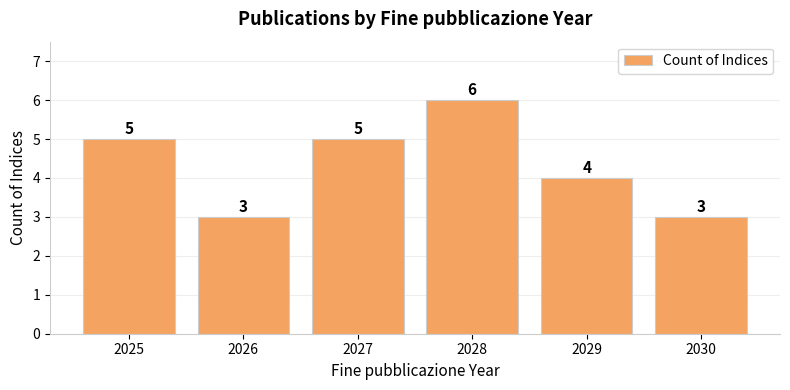

Reading right to left, what are all the values shown in this chart?

2030=3	2029=4	2028=6	2027=5	2026=3	2025=5